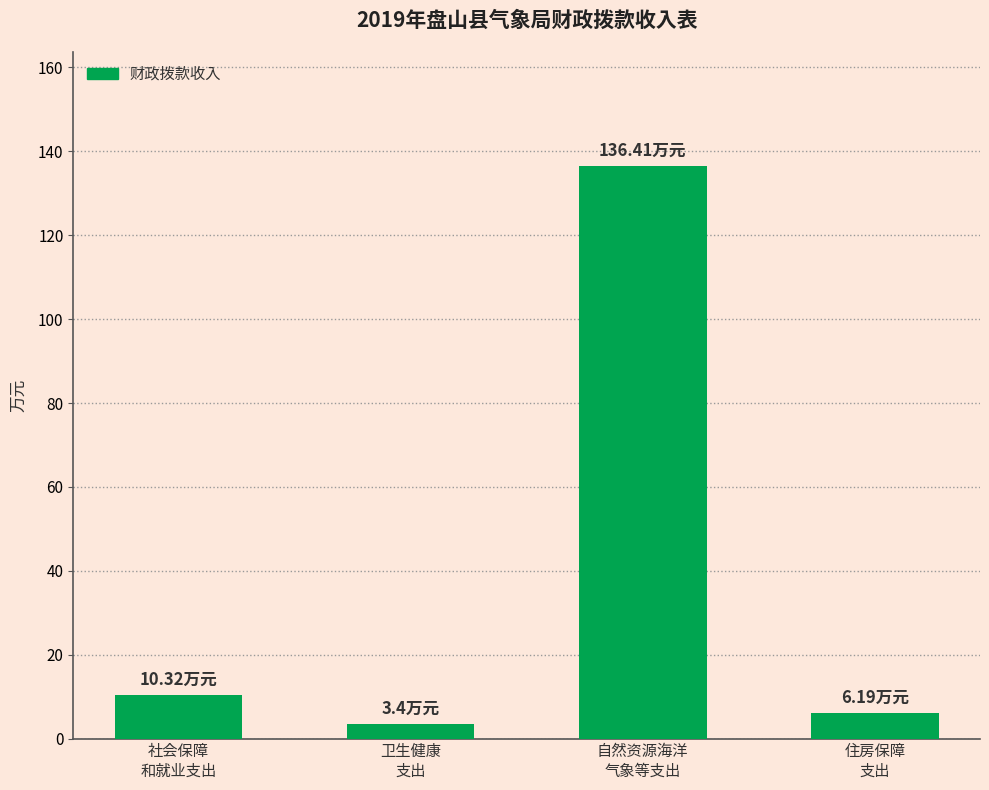

Reading right to left, extract all data points from this chart.

6.2	136.4	3.4	10.3